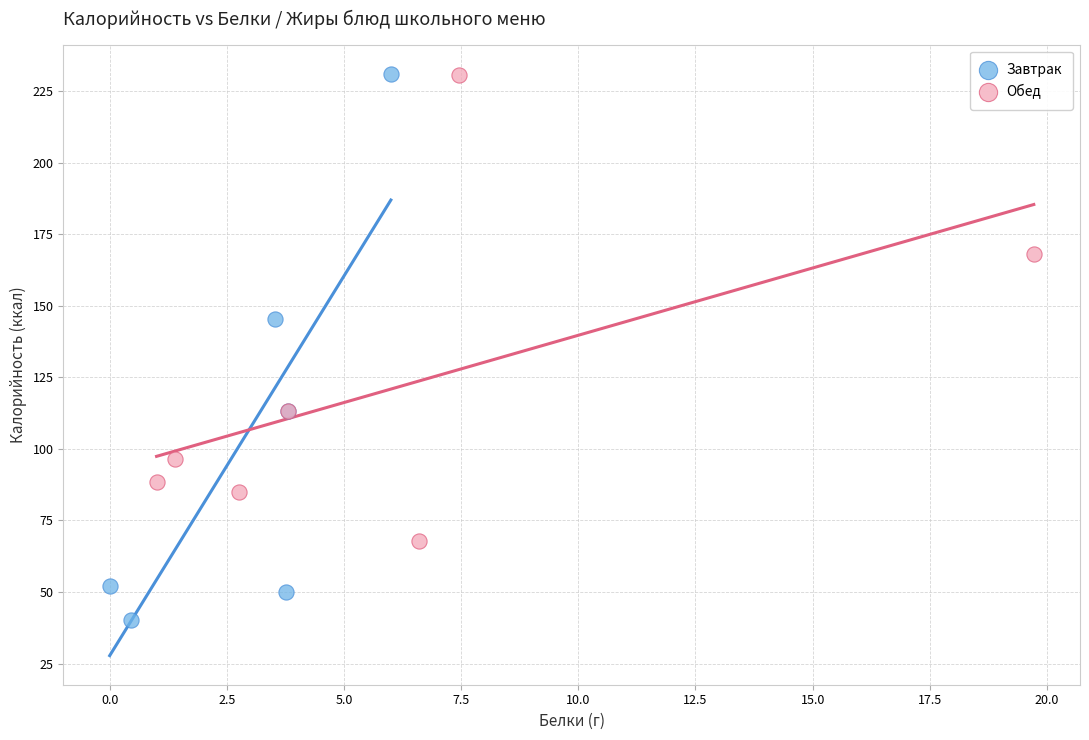

Which series has the widest spread of Y values?

Завтрак